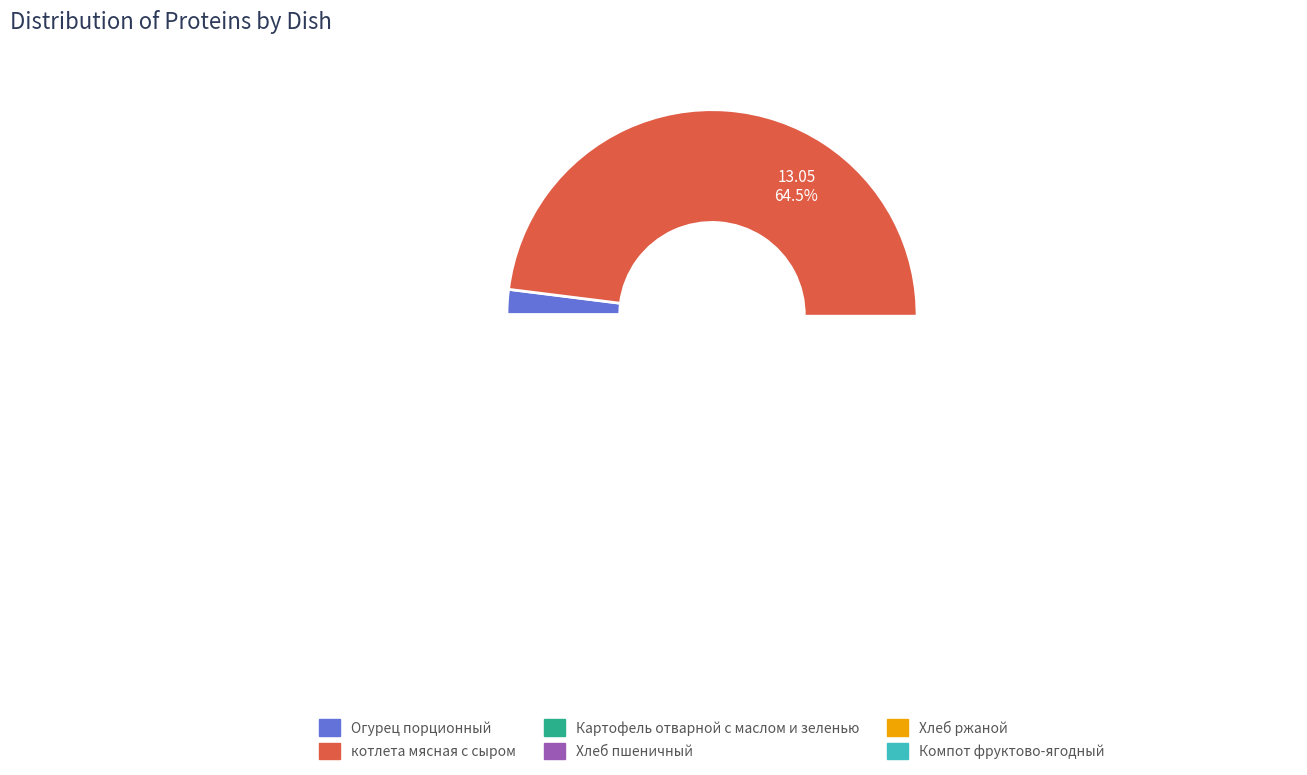

Which category has the smallest portion of the pie?

Компот фруктово-ягодный